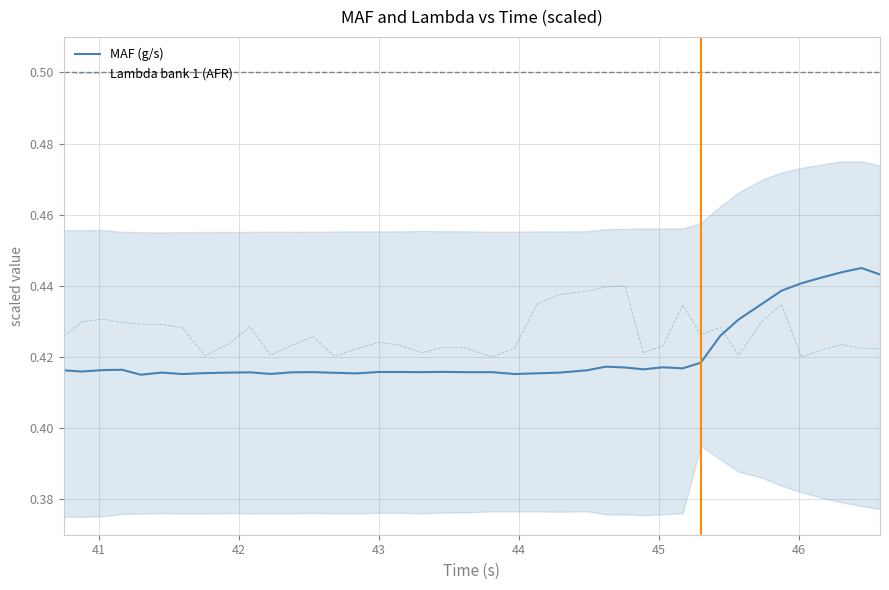

How many times do MAF (g/s) and Lambda bank 1 (AFR) cross each other?

1